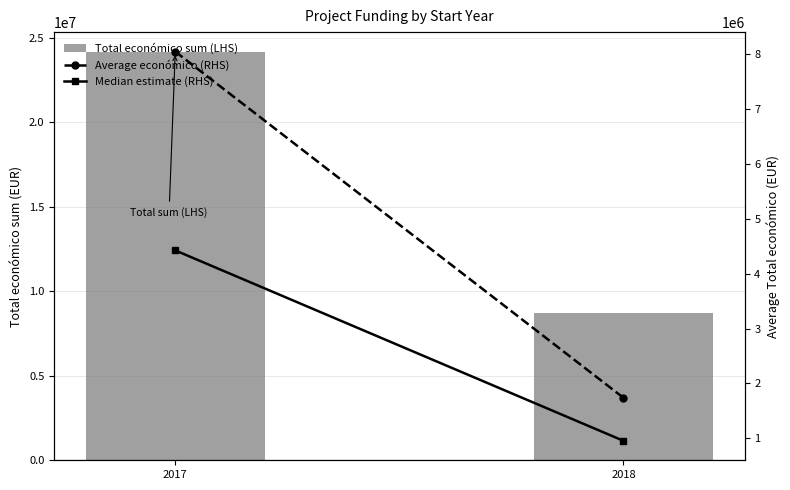

What is the value of the Median estimate (RHS) bar at the 1st from the left?

4421290.0